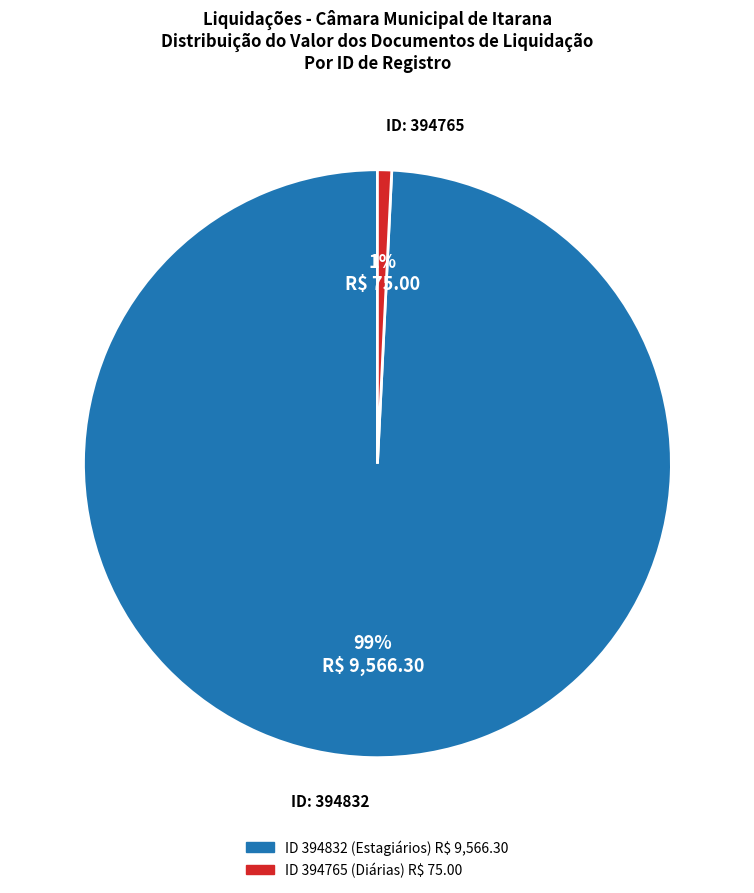

Count the number of slices in the pie.

2